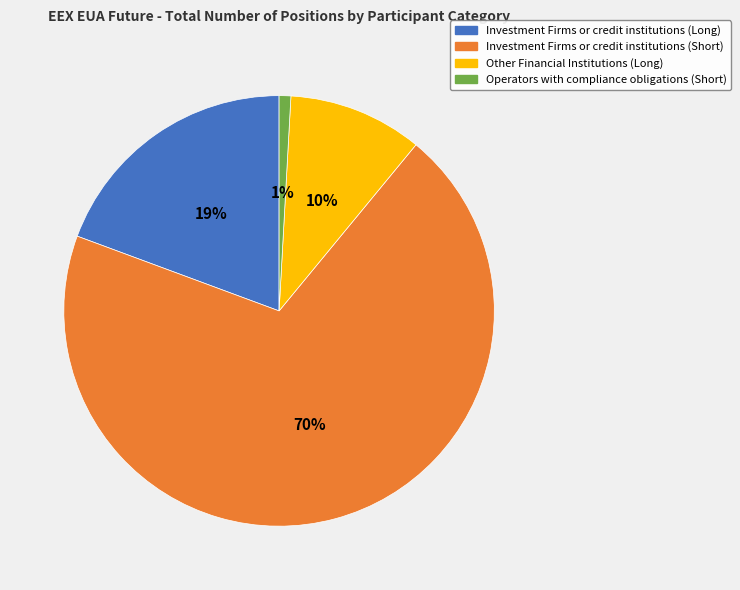

Is it true that Other Financial Institutions (Long) is 10% of the pie?

True